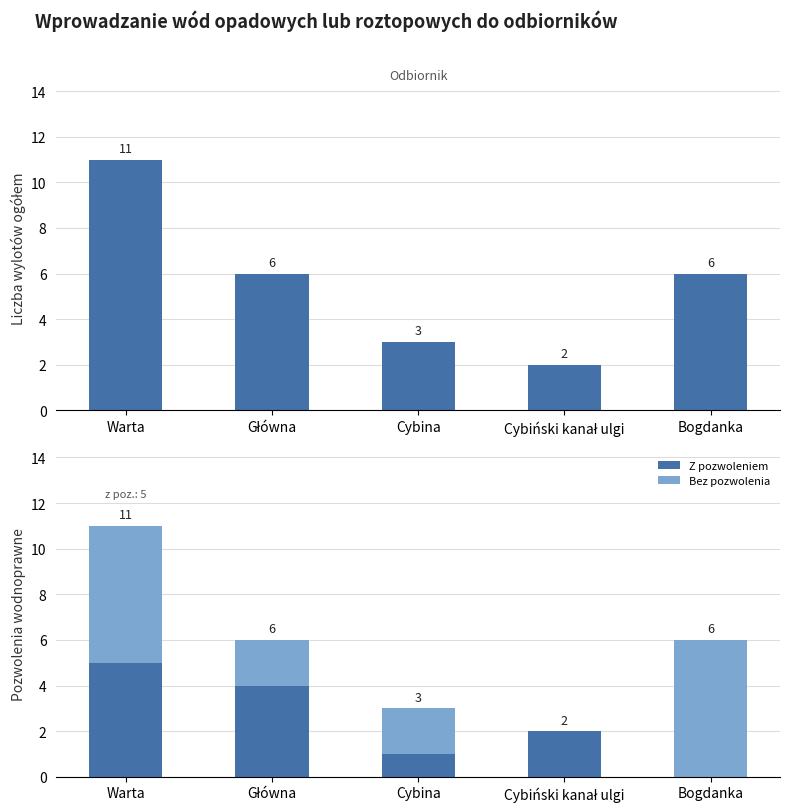

Reading left to right, what are all the values shown in this chart?

Liczba wylotów: 11	6	3	2	6
Z pozwoleniem: 5	4	1	2	0
Bez pozwolenia: 6	2	2	0	6